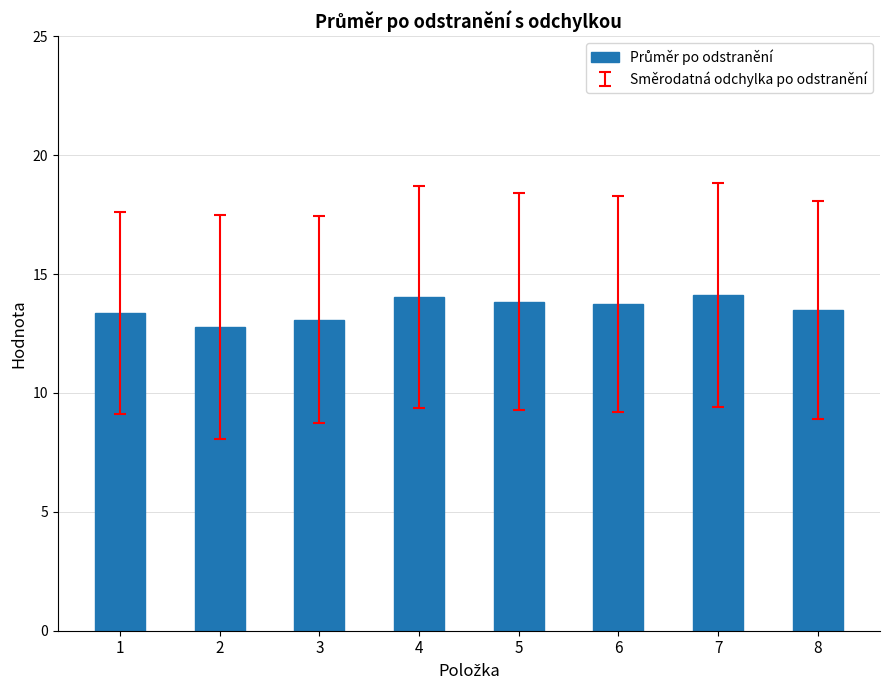

True or false: the data shows 19.1 at 1.

False